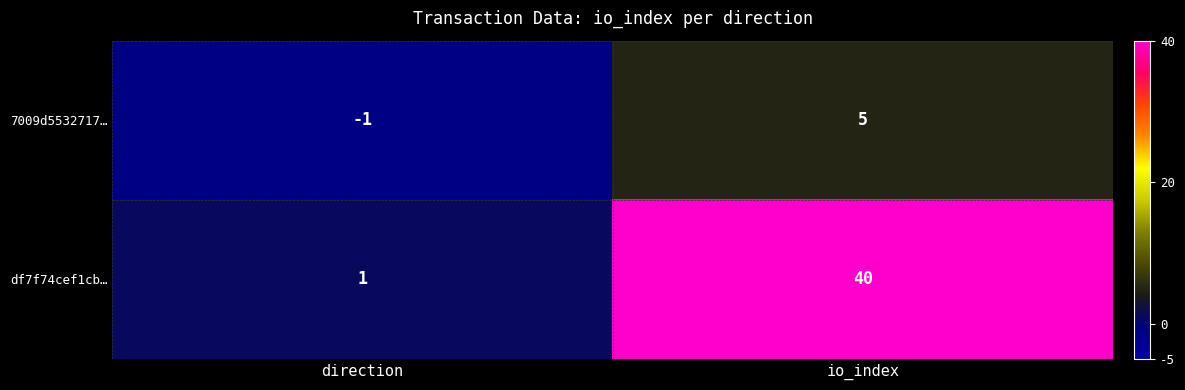

Reading left to right, list all the values displayed in this chart.

7009d5532717…: -1	5
df7f74cef1cb…: 1	40